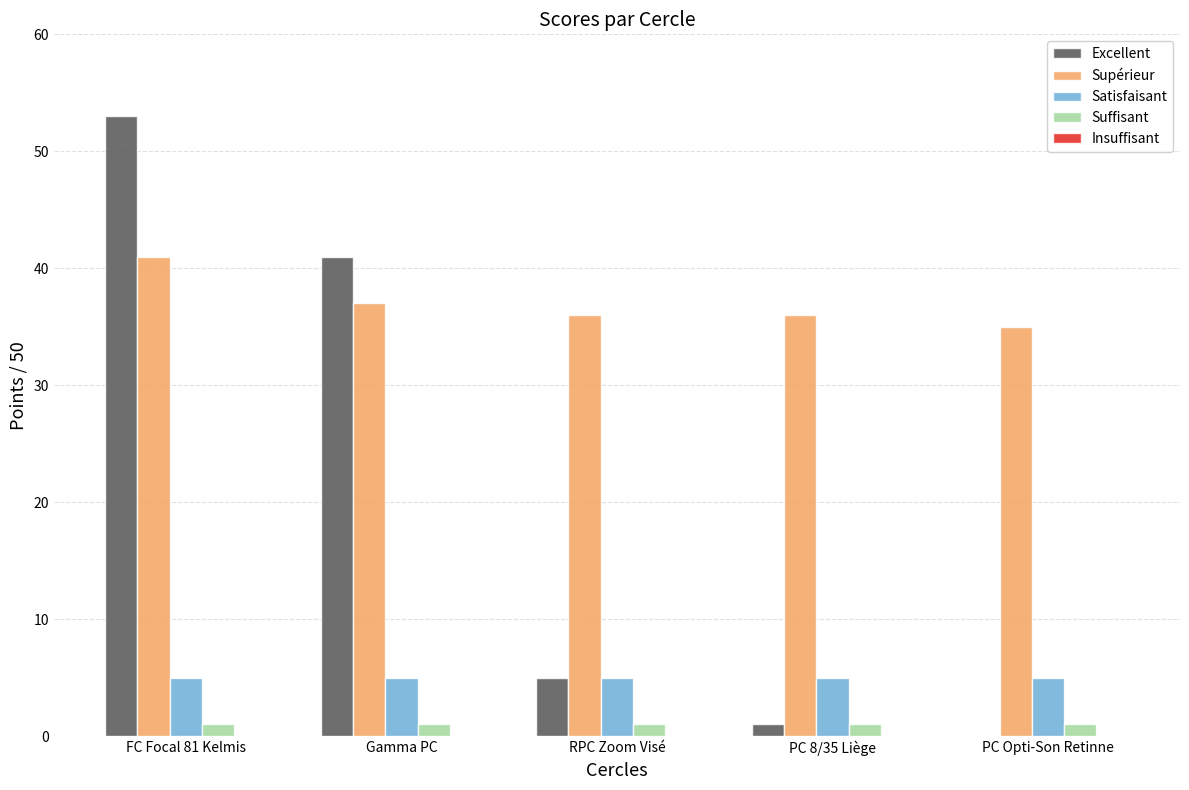

What is the sum of all Satisfaisant values?

25